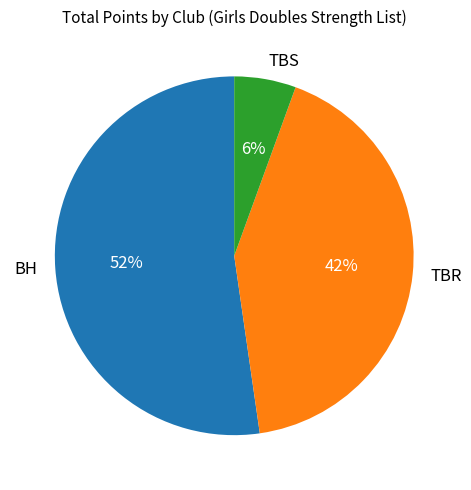

How many segments does this pie chart have?

3